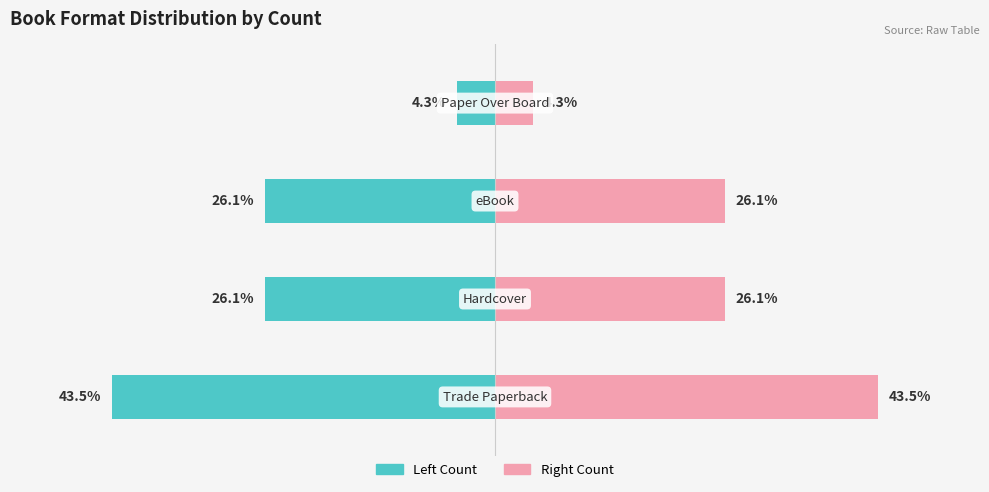

What is the value of the Count (right) bar at the 2nd from the left?

26.1